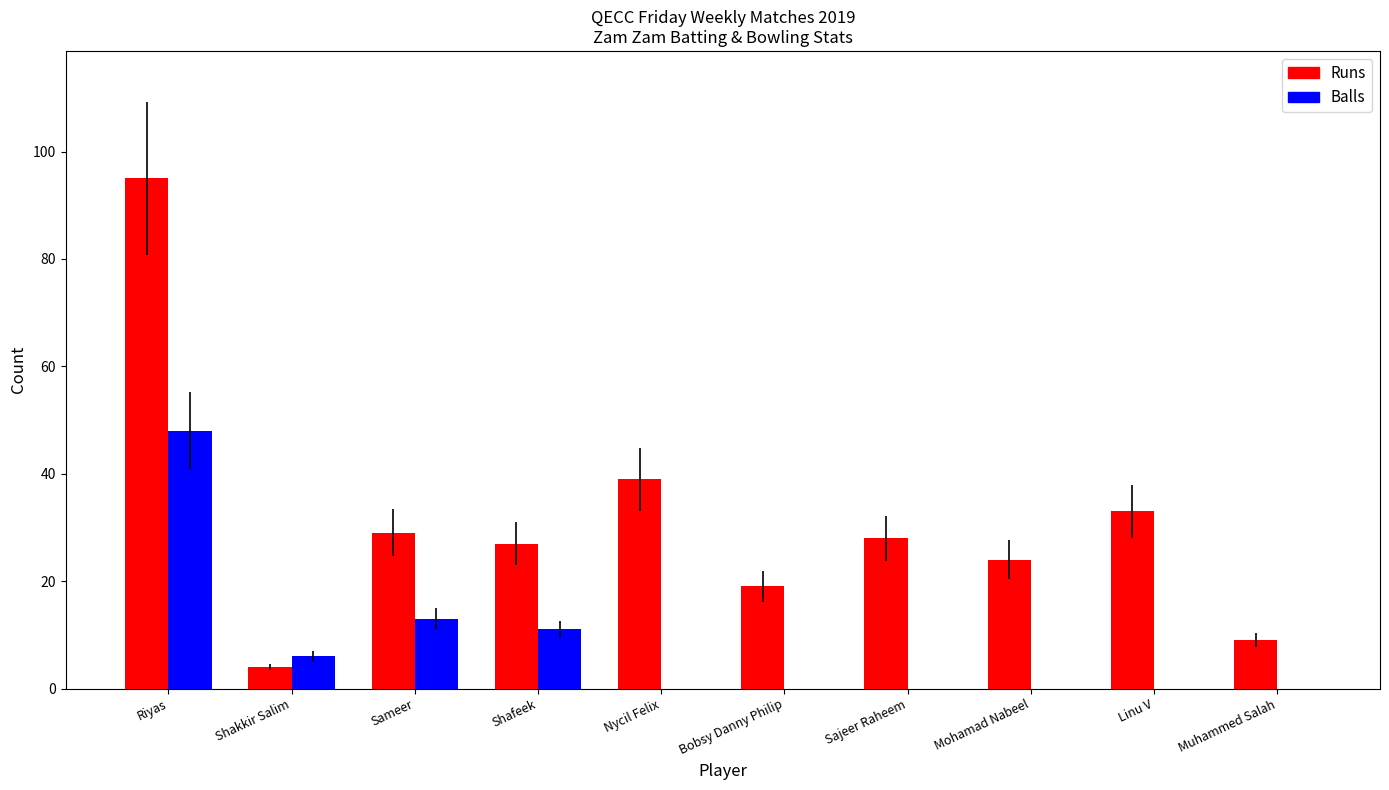

Reading left to right, transcribe all the data shown in this chart.

Runs: Riyas=95	Shakkir Salim=4	Sameer=29	Shafeek=27	Nycil Felix=39	Bobsy Danny Philip=19	Sajeer Raheem=28	Mohamad Nabeel=24	Linu V=33	Muhammed Salah=9
Balls: Riyas=48	Shakkir Salim=6	Sameer=13	Shafeek=11	Nycil Felix=0	Bobsy Danny Philip=0	Sajeer Raheem=0	Mohamad Nabeel=0	Linu V=0	Muhammed Salah=0